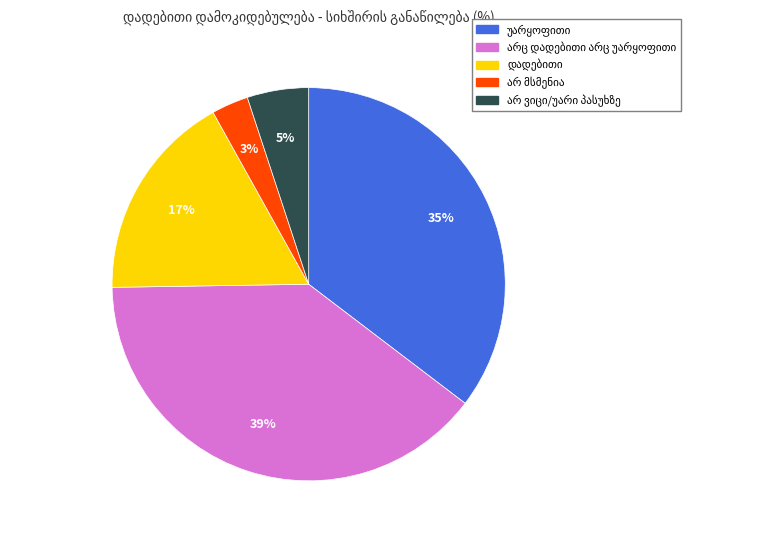

Count the number of slices in the pie.

5